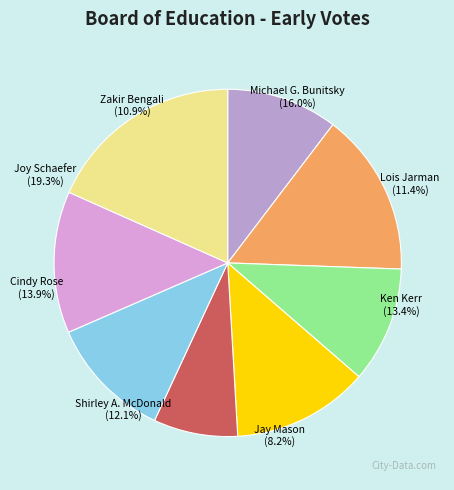

To the nearest percent, what is the difference between the Joy Schaefer and Lois Jarman slice percentages?

8%